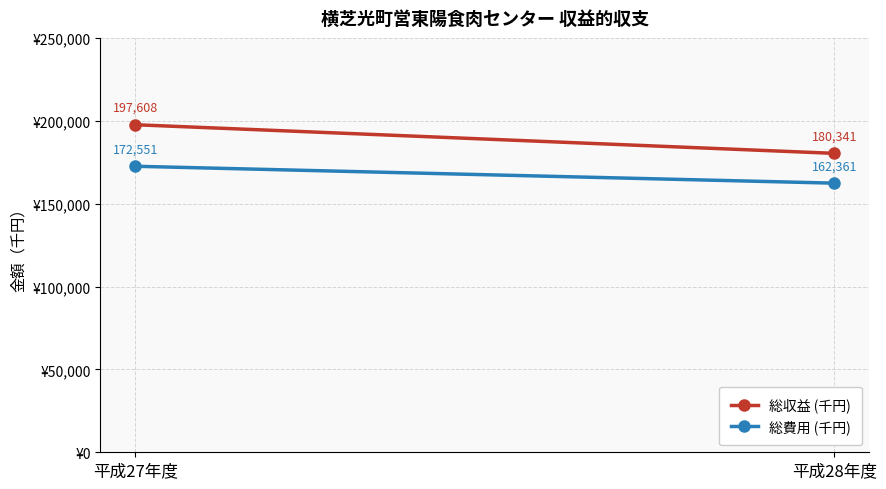

At which category is the sum across all series the highest?

平成27年度